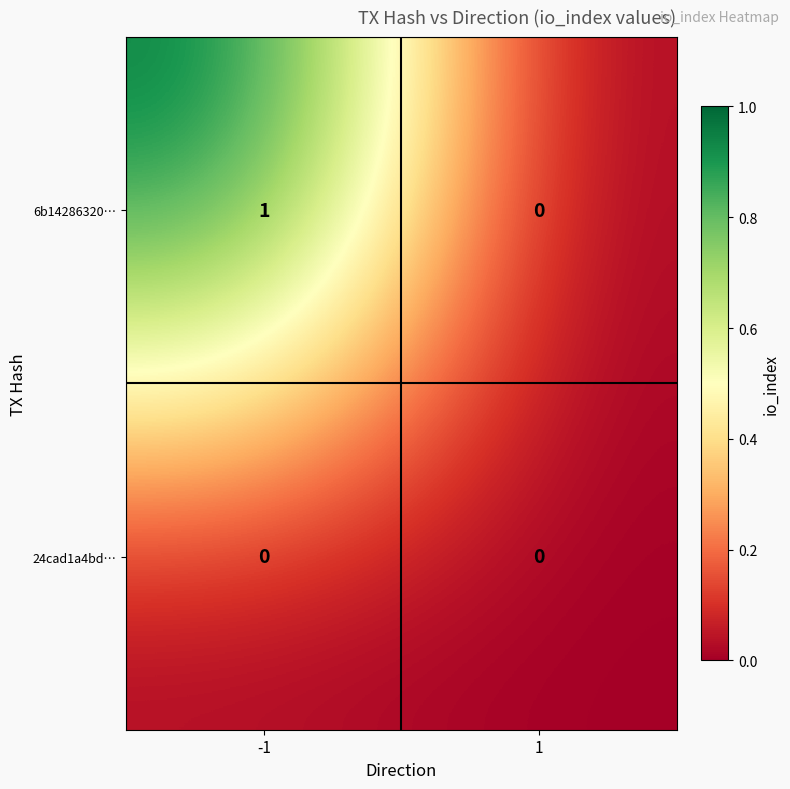

Reading left to right, what are all the values shown in this chart?

6b14286320…: -1=1	1=0
24cad1a4bd…: -1=0	1=0